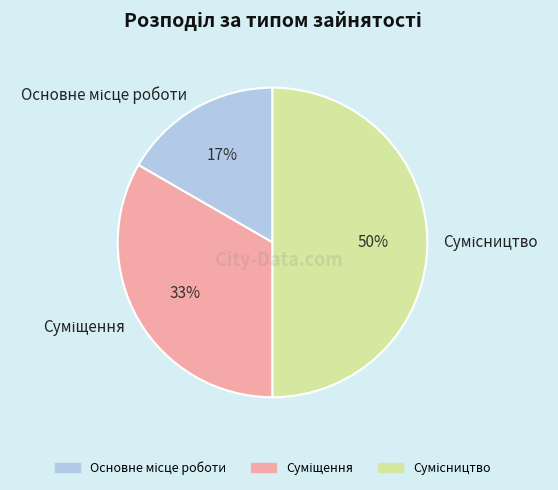

To the nearest percent, what is the average slice percentage?

33%